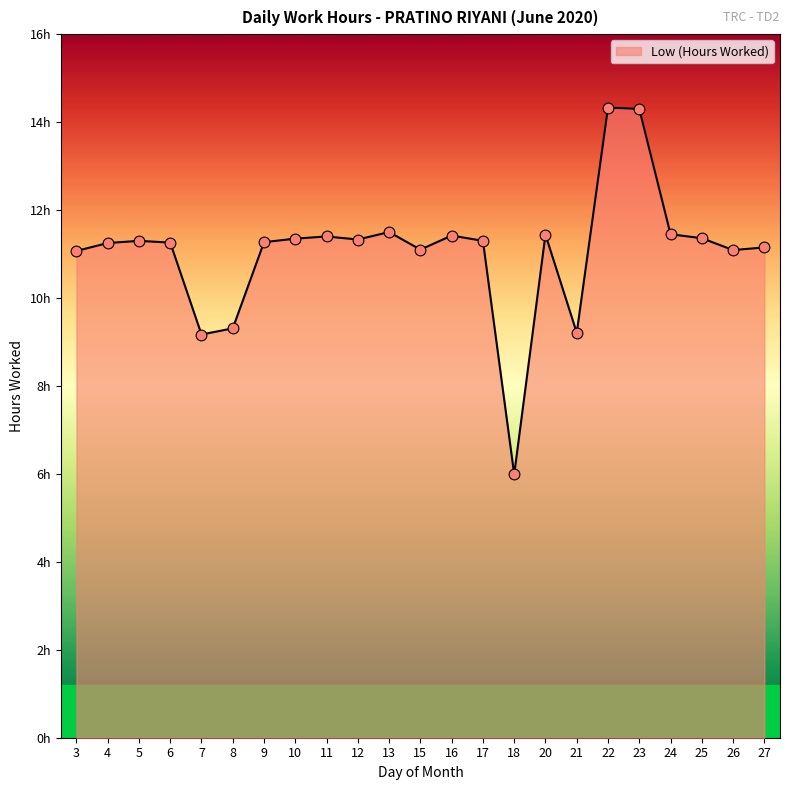

Which has a higher value, 24 or 10?

24